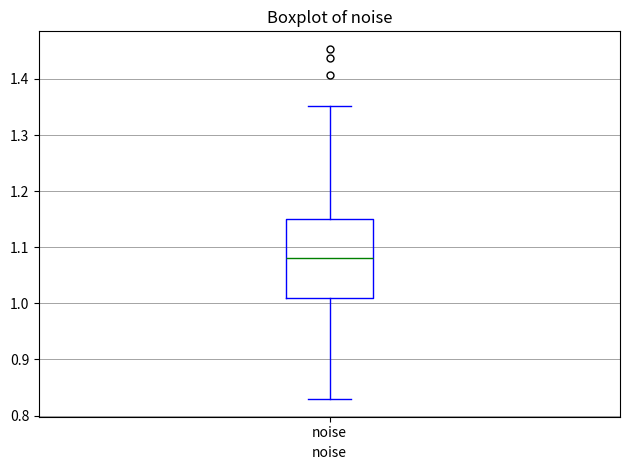

Transcribe this box plot: give where the median line is, the range the box spans, and where the two whiskers end, as read against the y-axis. The values are not printed on the chart, so give them approximately, as read against the axis.

median 1.08, box 1.01 to 1.15, whiskers 0.83 to 1.35